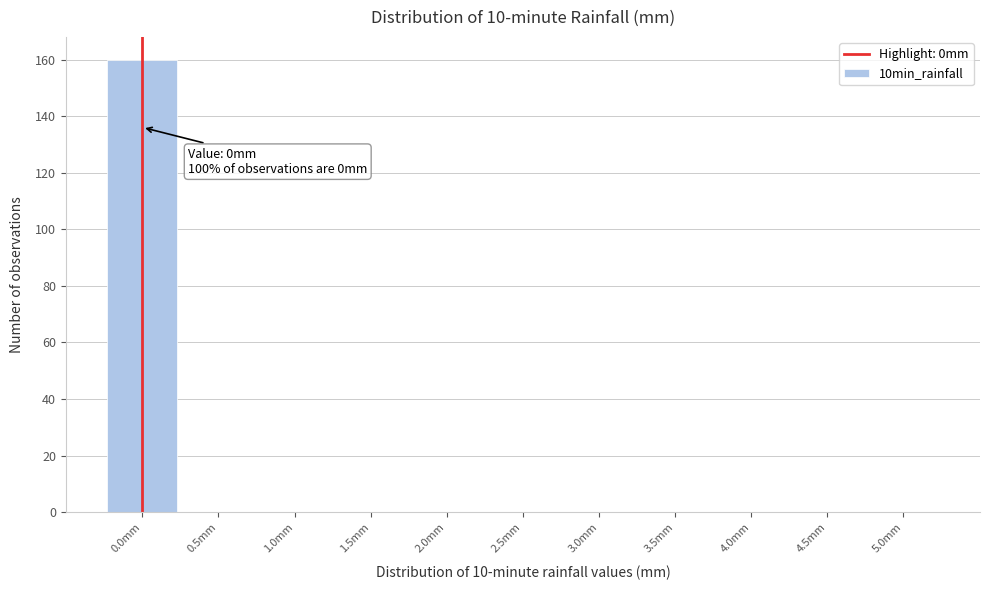

Over which range of the x-axis is the bar tallest?

-0.25 to 0.25